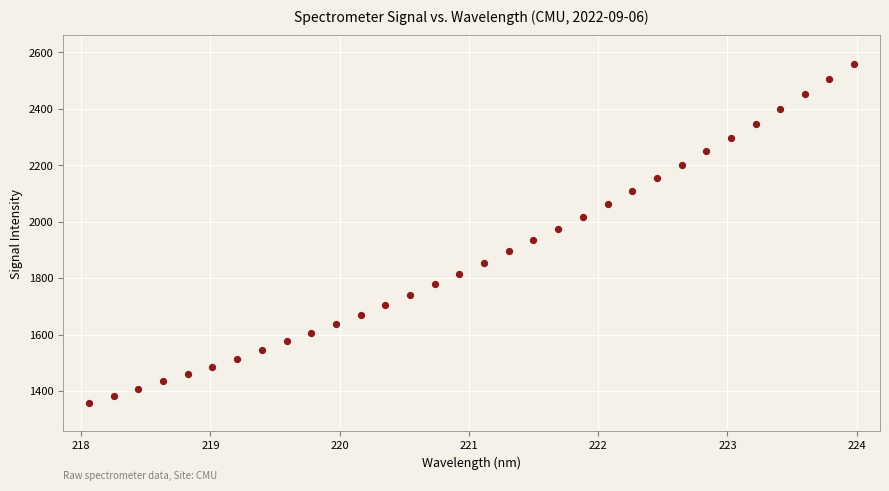

What is the range of X values (max minus min)?

5.9